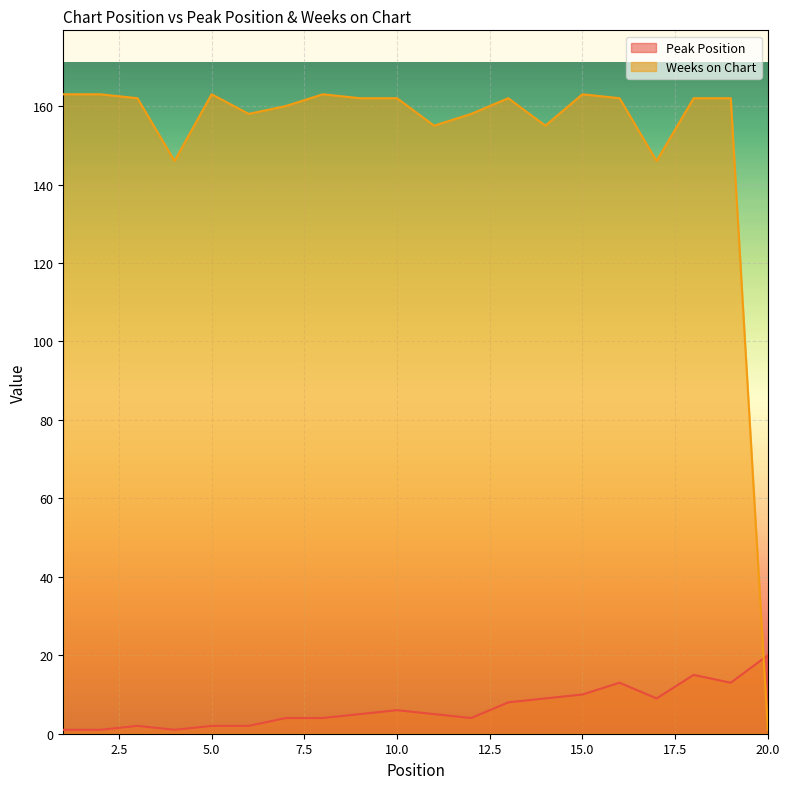

What are all the series names shown in the legend?

Peak Position, Weeks on Chart